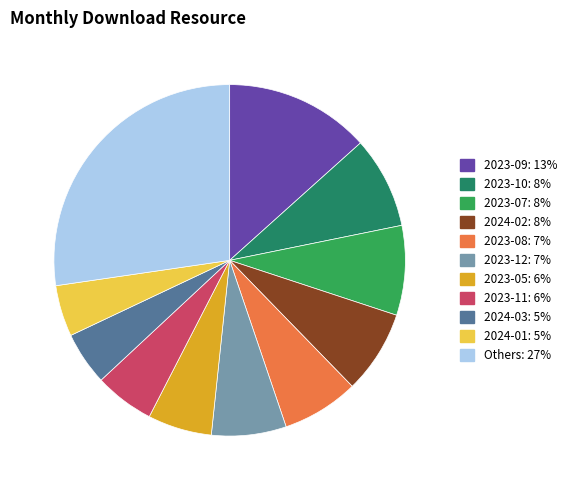

Does any single category account for the majority?

No